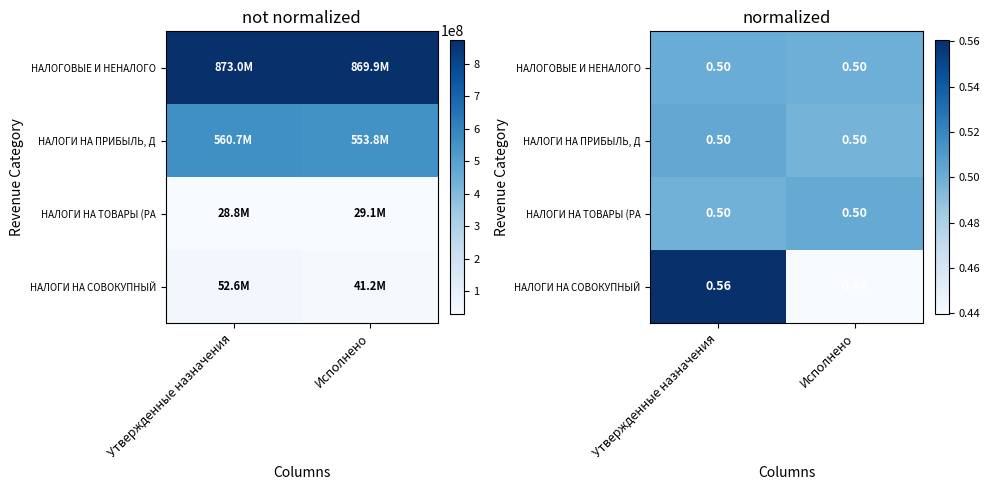

At which category is the sum across all series the highest?

Утвержденные назначения